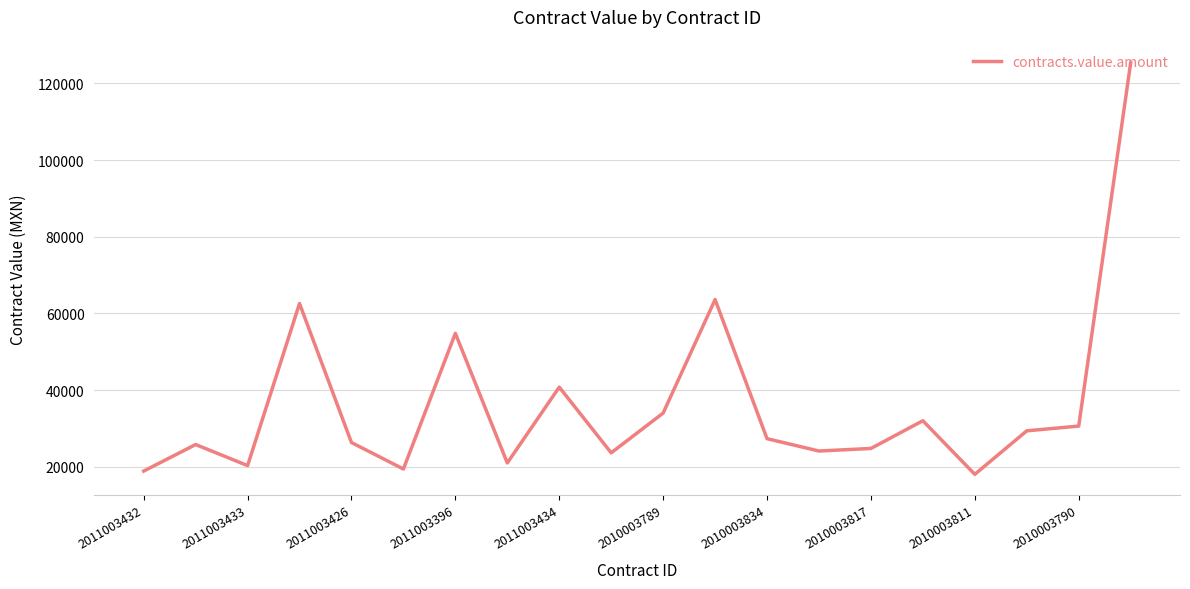

How many interior local valleys (lower than both neighbors) does the data have?

6